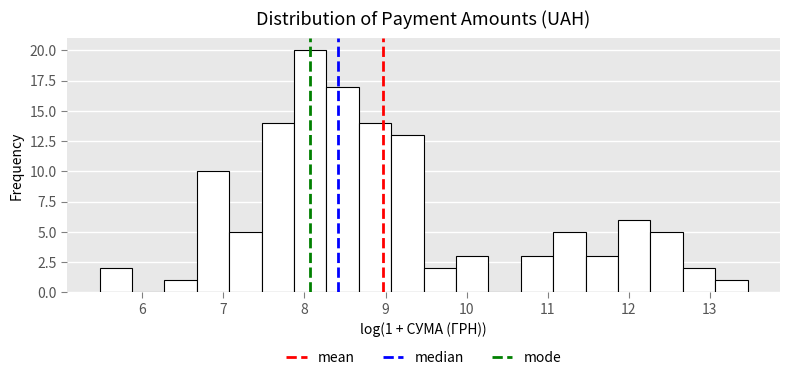

Around what value on the x-axis is the tallest bar? Give the approximate position of its centre, as read against the axis.

8.1